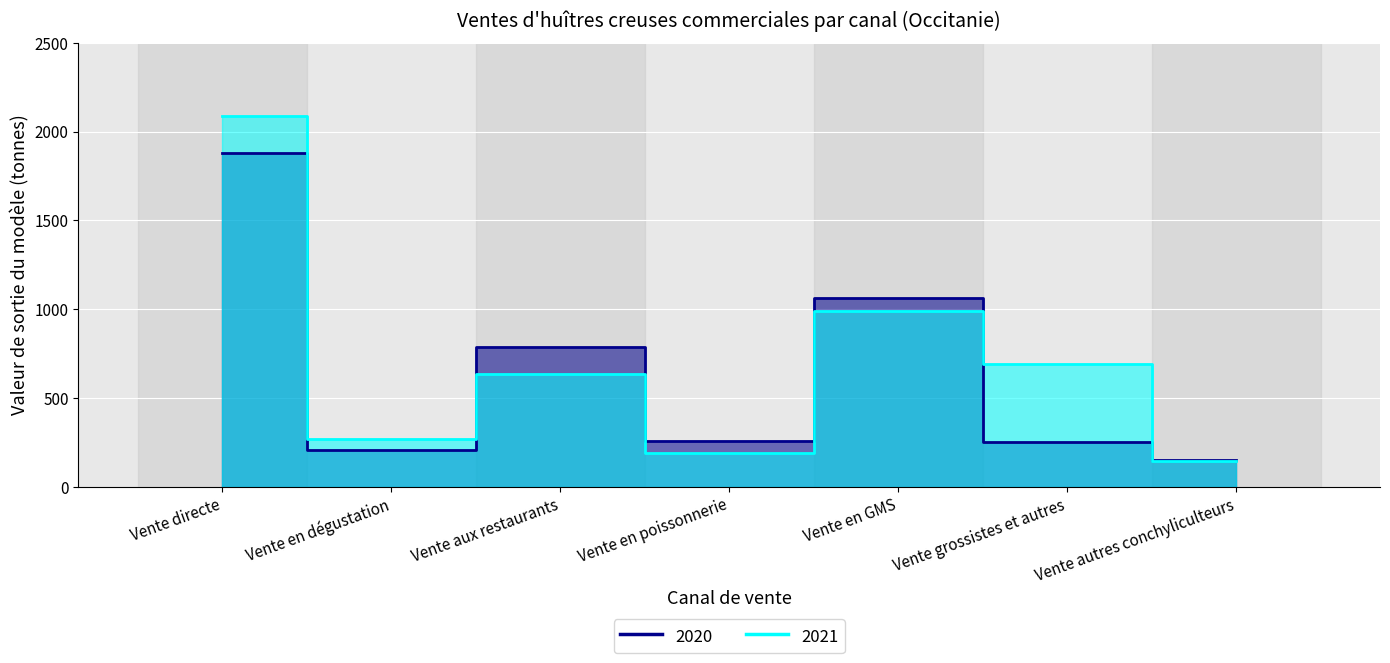

Is it true that 2021 equals 326 at Vente en GMS?

False